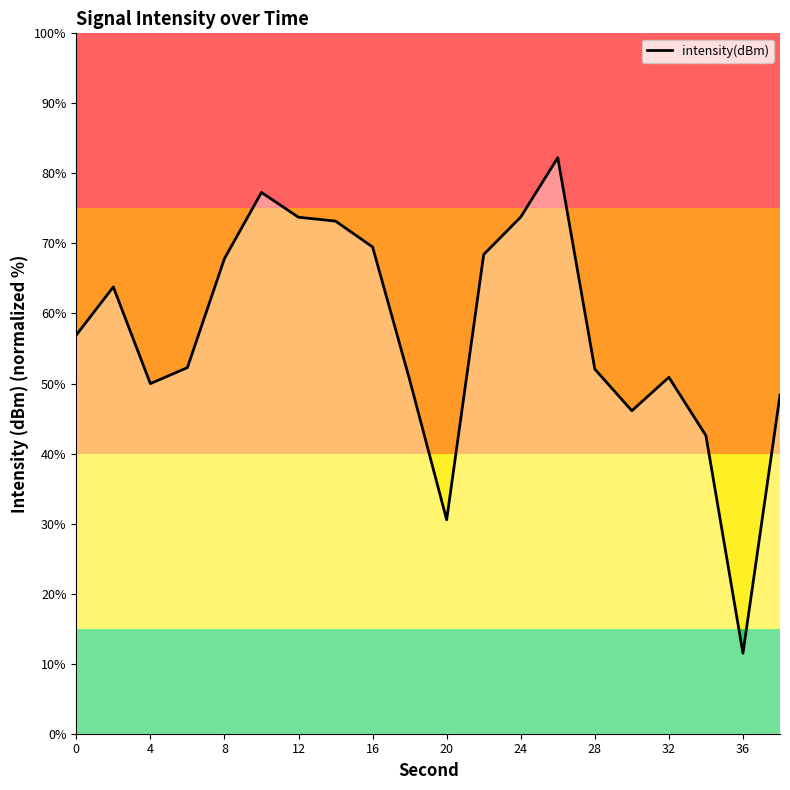

What is the difference between the maximum and minimum values?

70.8